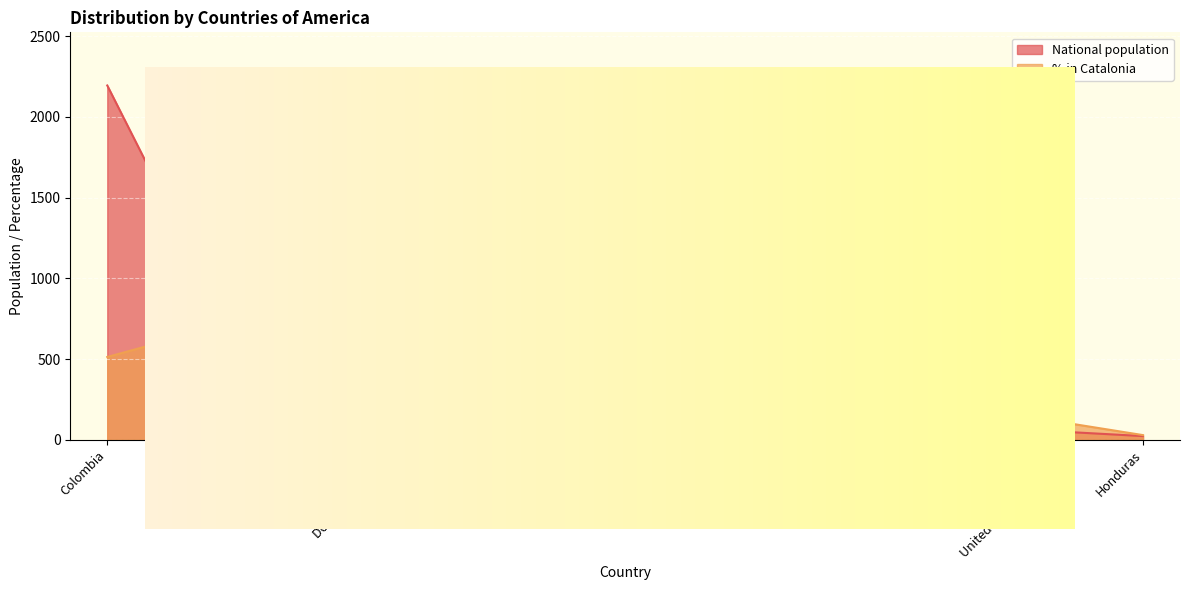

Which series has the widest spread of values?

National population